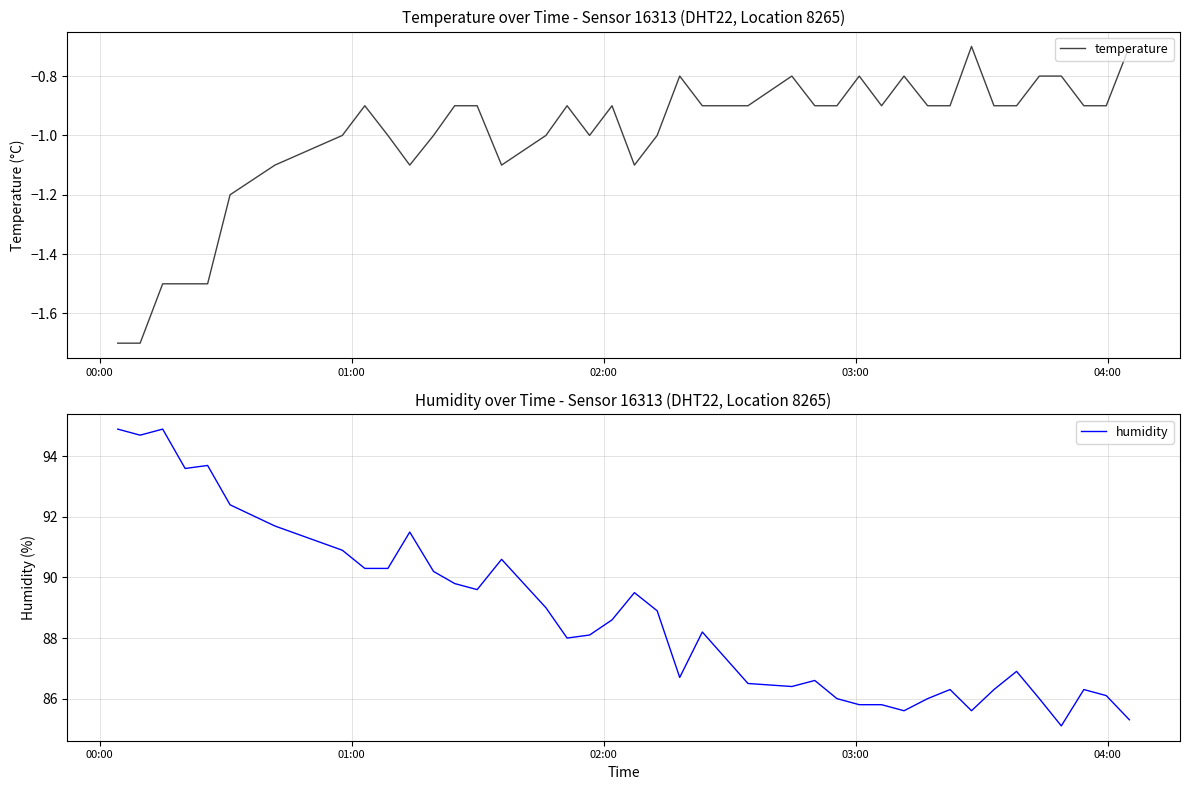

What is the lowest value of the temperature series?

-1.7